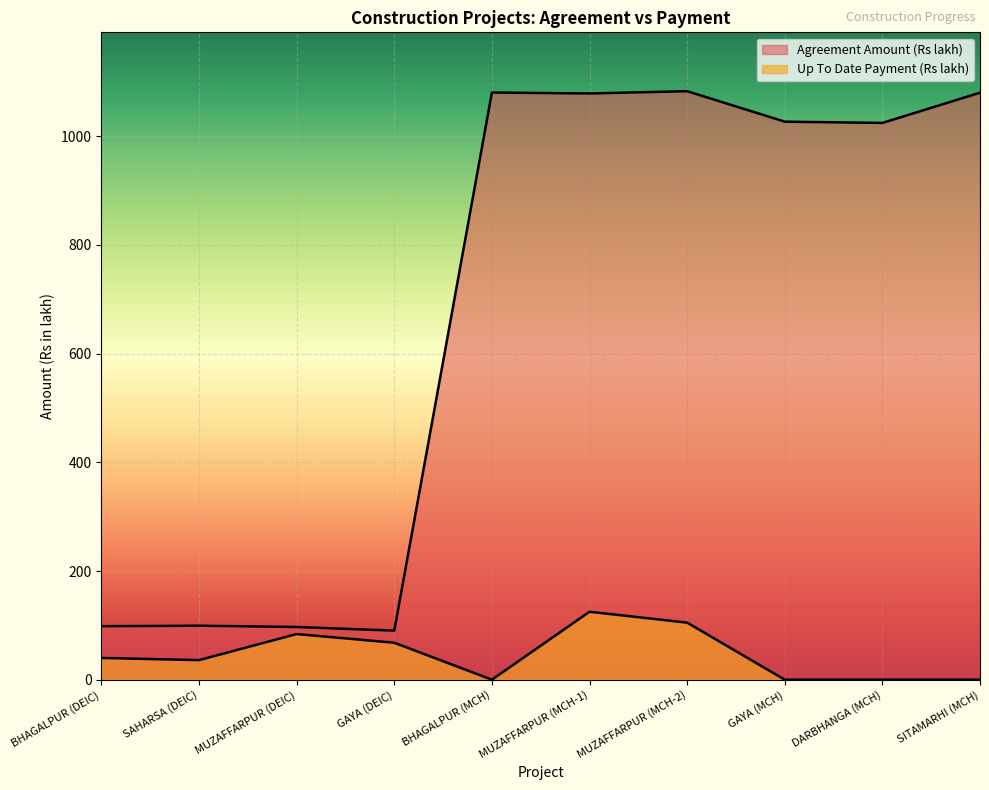

What is the sum of the Up To Date Payment (Rs lakh) values at SAHARSA (DEIC) and GAYA (DEIC)?

104.0